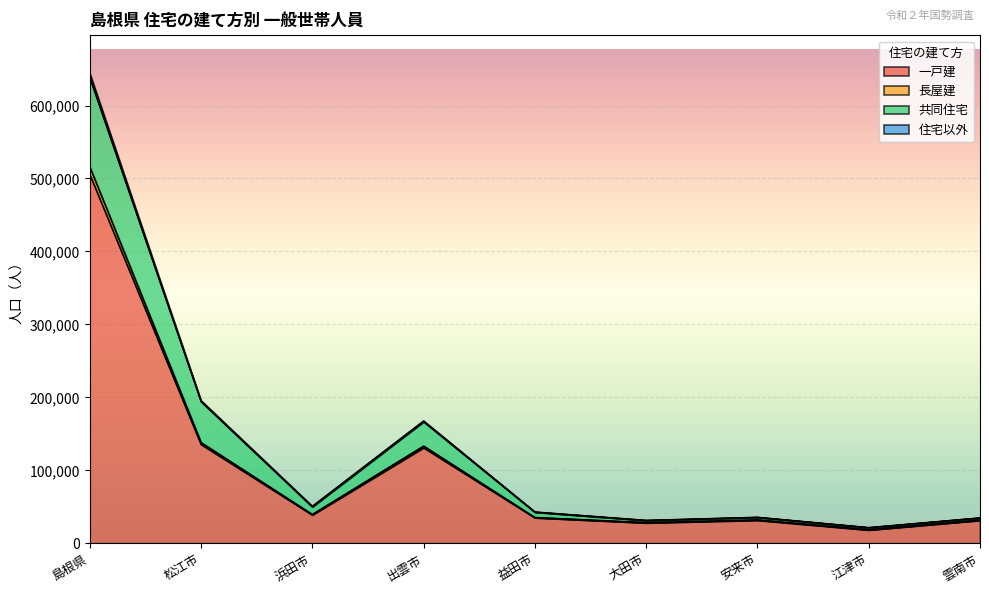

At which category does 住宅以外 reach its first local valley?

浜田市